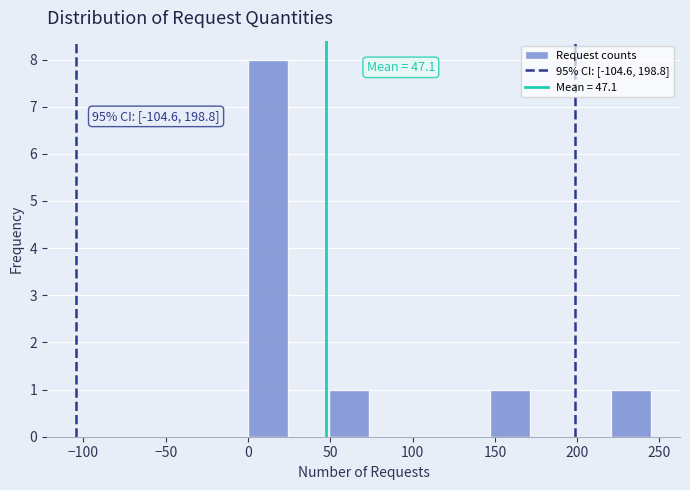

Over which range of the x-axis is the bar tallest?

0.0 to 24.5